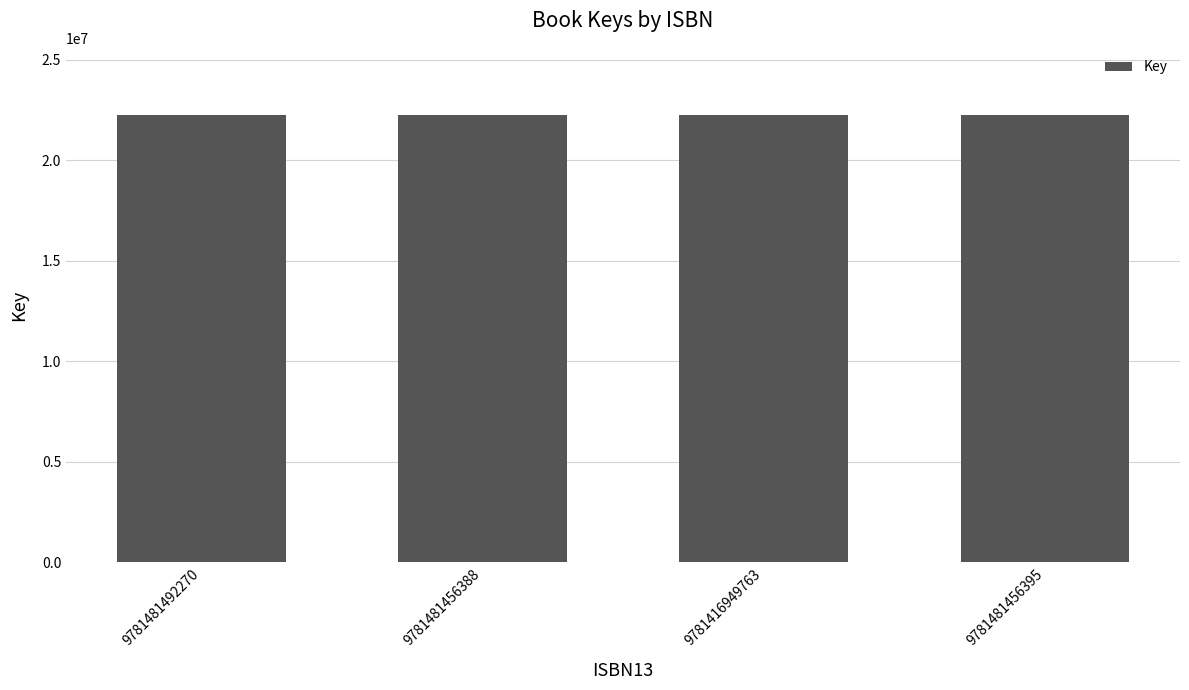

The value at 9781481456395 is 22245082. True or false?

True